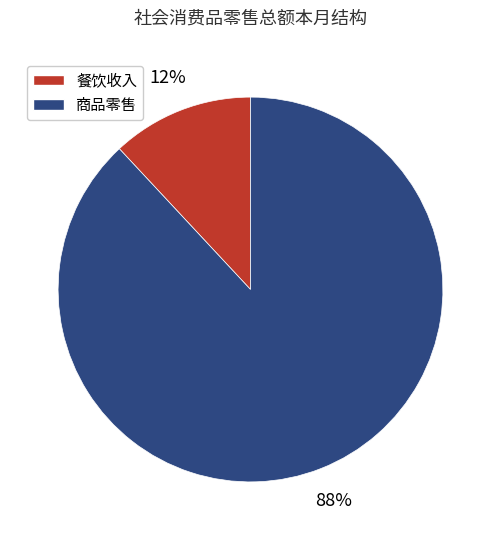

What percentage is the 商品零售 slice, to the nearest percent?

88%